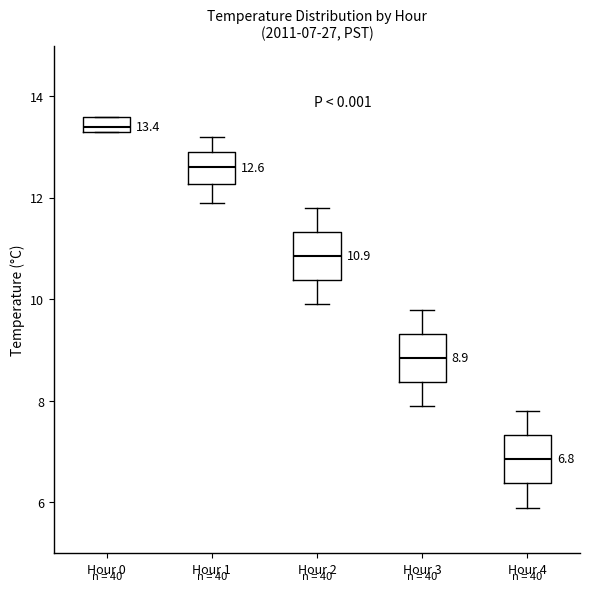

Which box's median line is the highest?

Hour 0